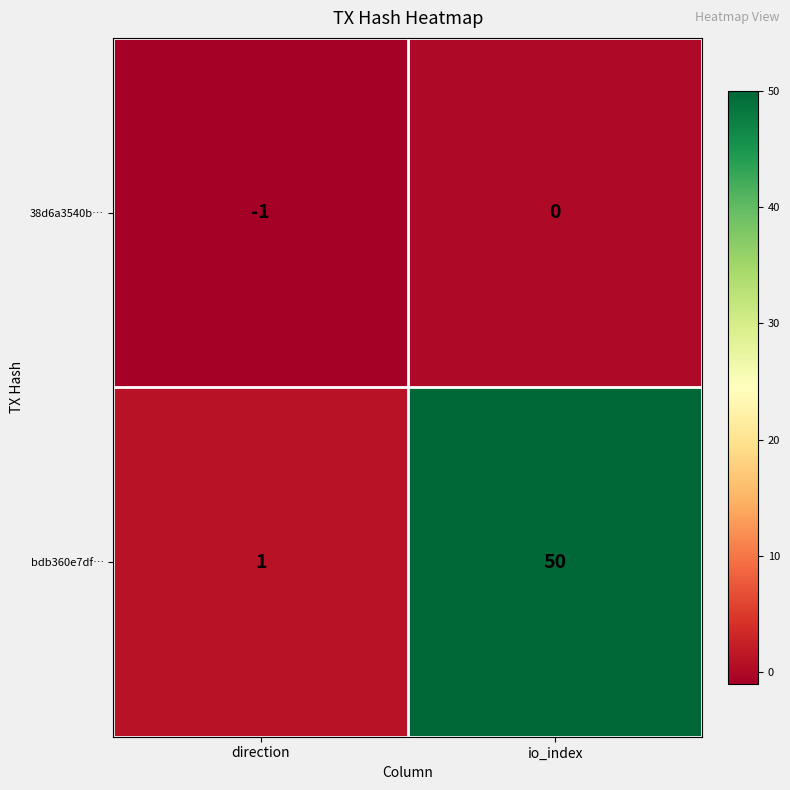

Reading left to right, list all the values displayed in this chart.

38d6a3540b…: direction=-1	io_index=0
bdb360e7df…: direction=1	io_index=50